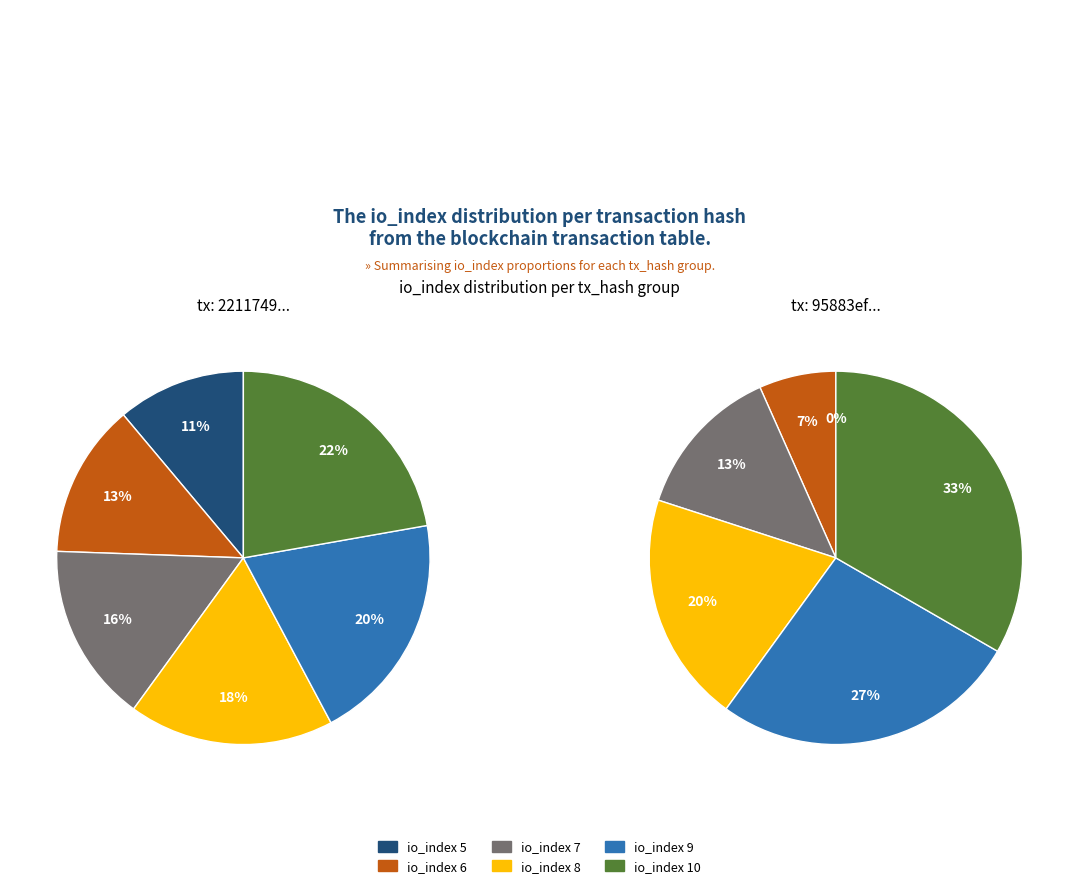

Is it true that io_index 6 is 19% of the pie?

False